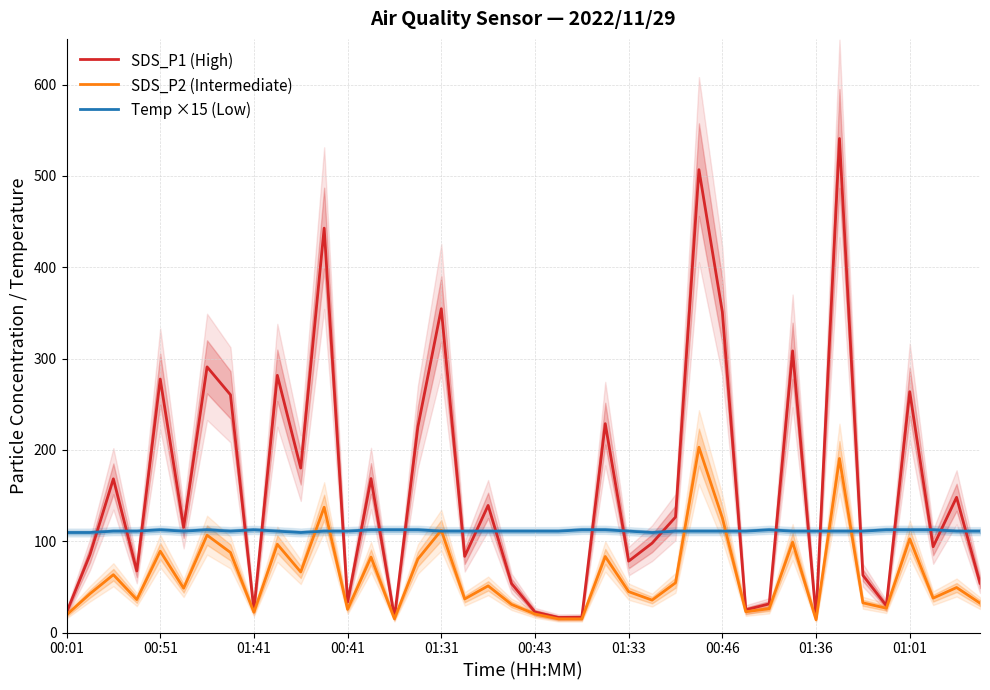

True or false: Temp ×15 (Low) has a value of 111.0 at 00:41.

True